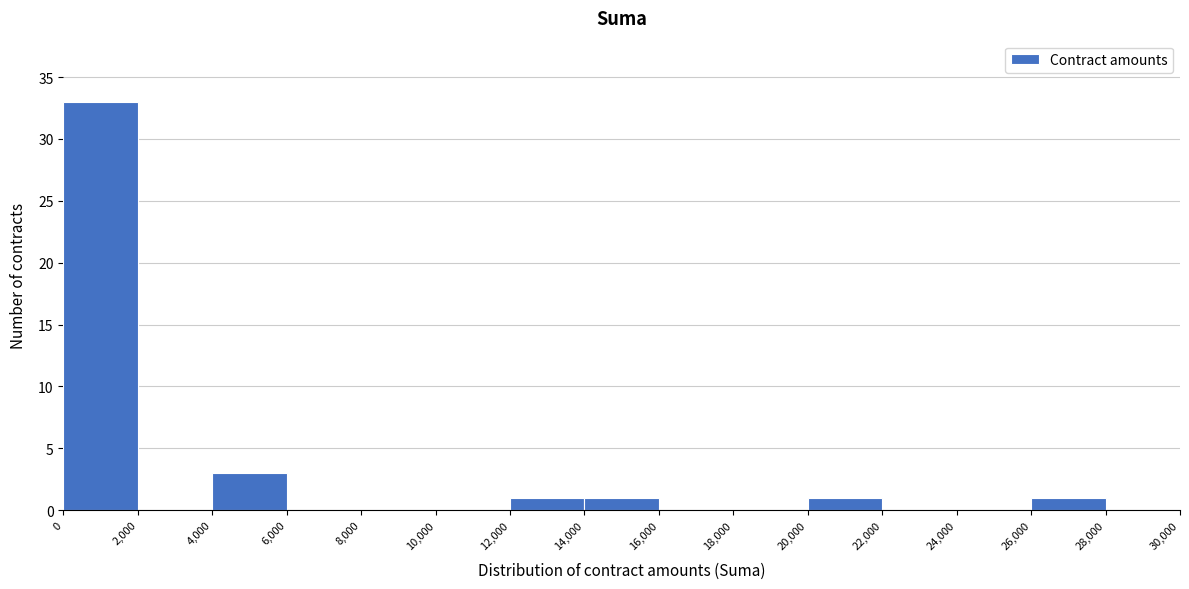

Reading left to right, transcribe this chart: for each bar, give the range it covers on the x-axis and its height. The values are not printed on the chart, so give them approximately, as read against the axis.

0 to 2,000: 33
2,000 to 4,000: 0
4,000 to 6,000: 3
6,000 to 8,000: 0
8,000 to 10,000: 0
10,000 to 12,000: 0
12,000 to 14,000: 1
14,000 to 16,000: 1
16,000 to 18,000: 0
18,000 to 20,000: 0
20,000 to 22,000: 1
22,000 to 24,000: 0
24,000 to 26,000: 0
26,000 to 28,000: 1
28,000 to 30,000: 0